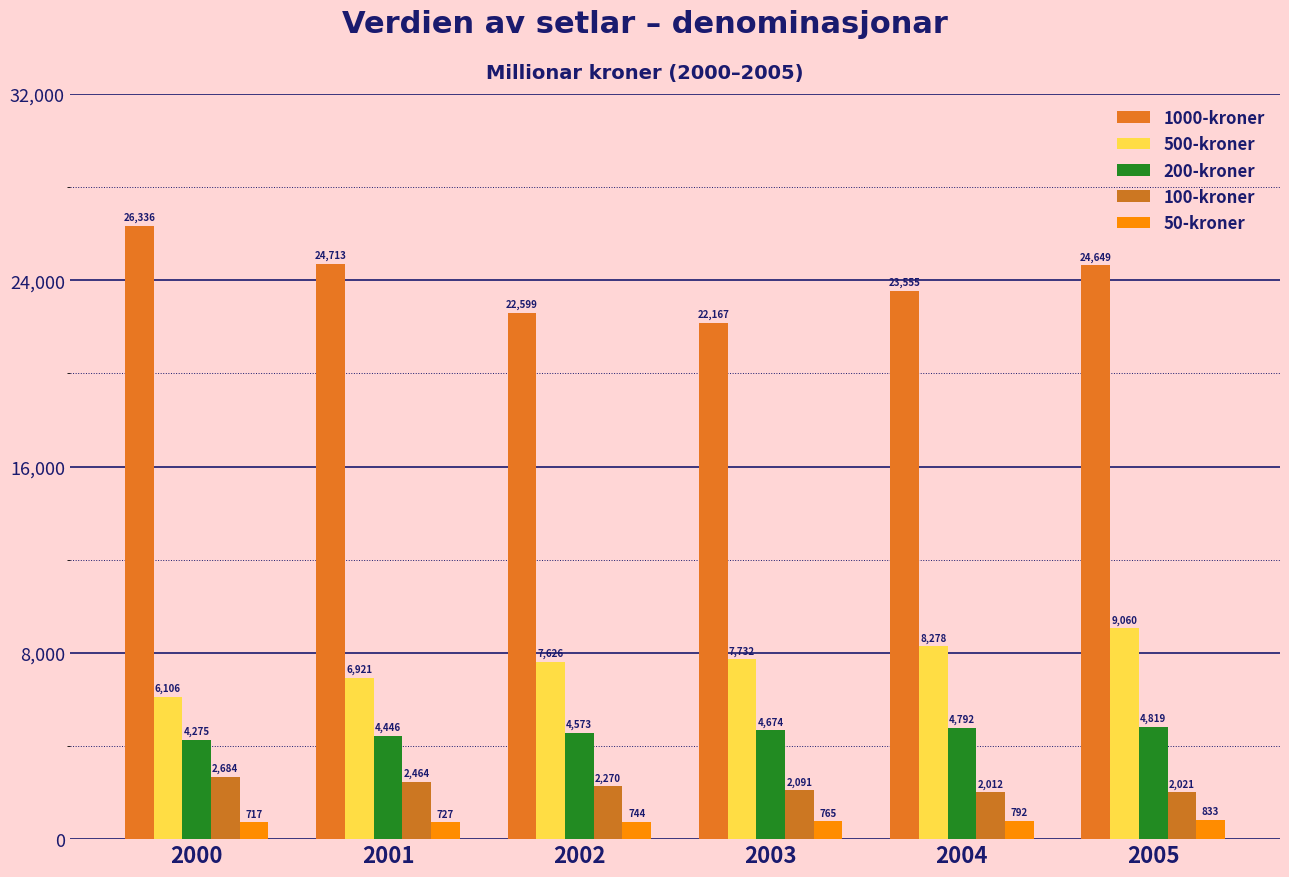

What is the minimum value shown in the chart?

717.3